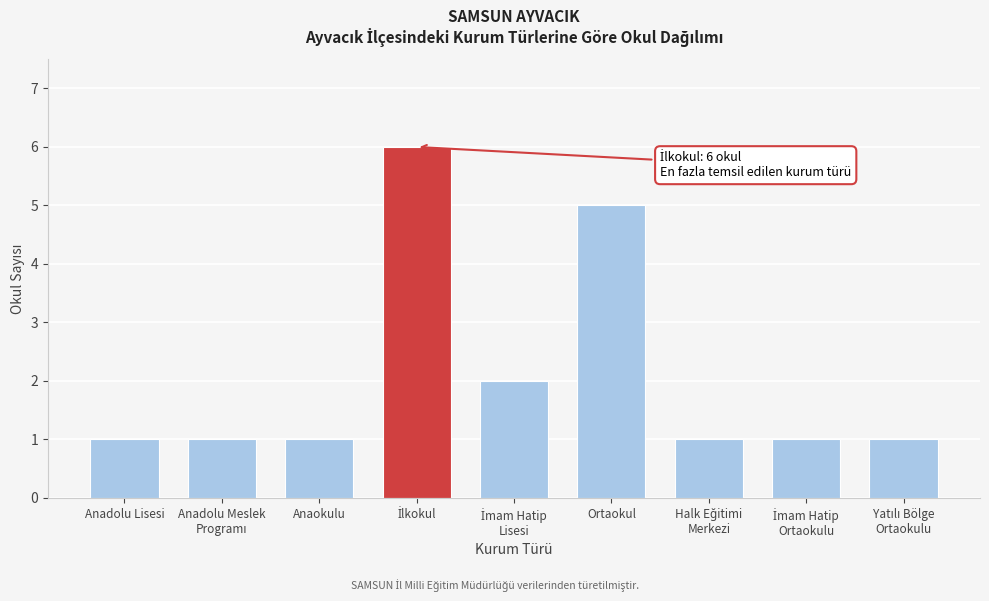

Reading left to right, extract all data points from this chart.

1	1	1	6	2	5	1	1	1